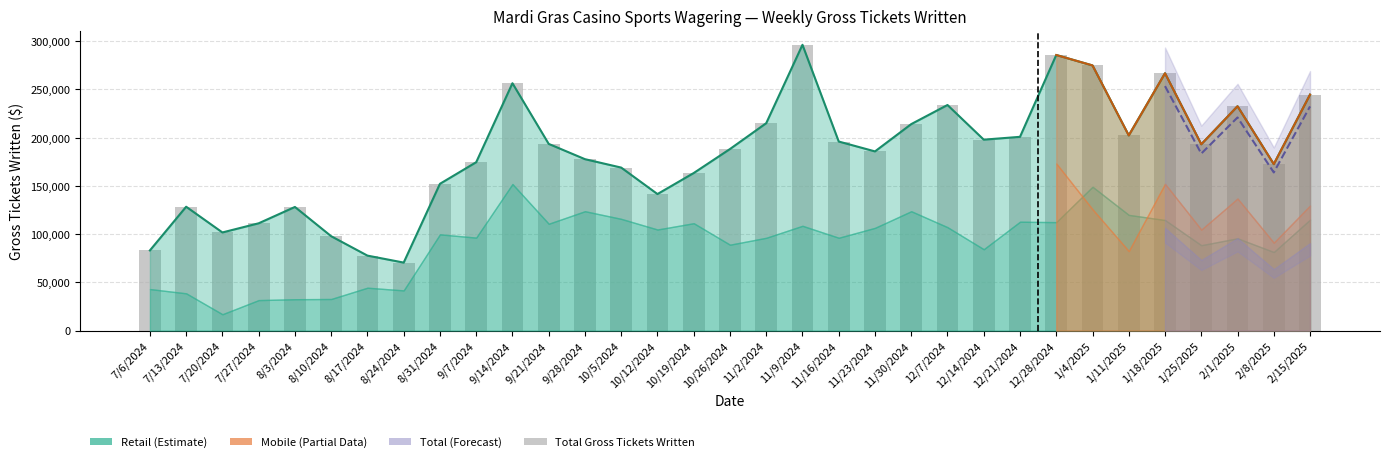

How many data points are less than 188228?

16